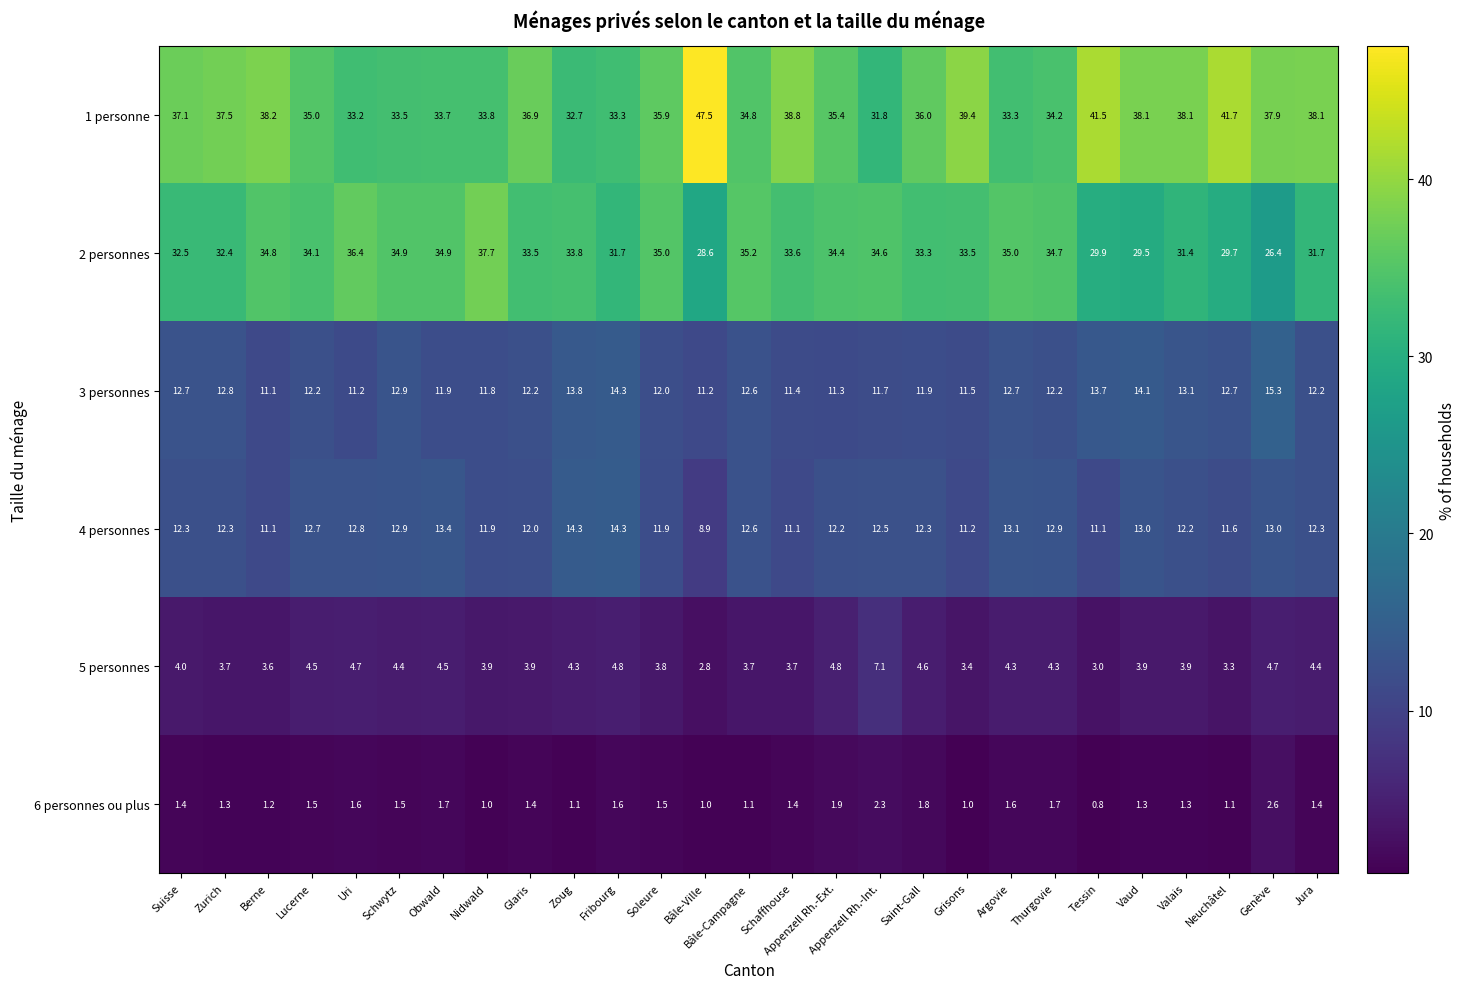

Which series has the largest total across all categories?

1 personne